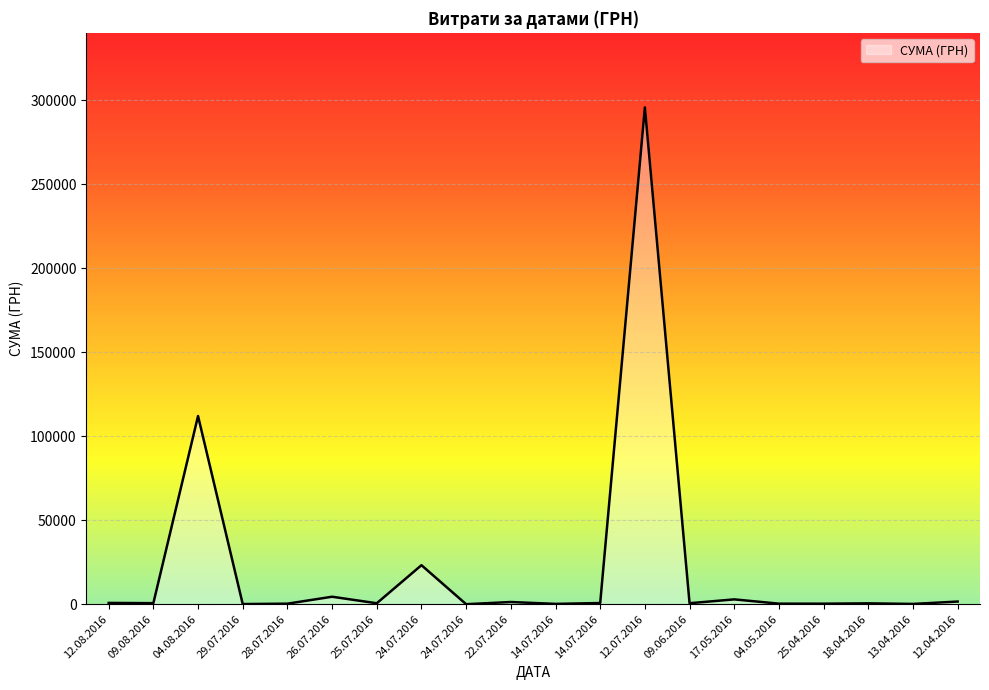

Does the chart have visible grid lines?

Yes